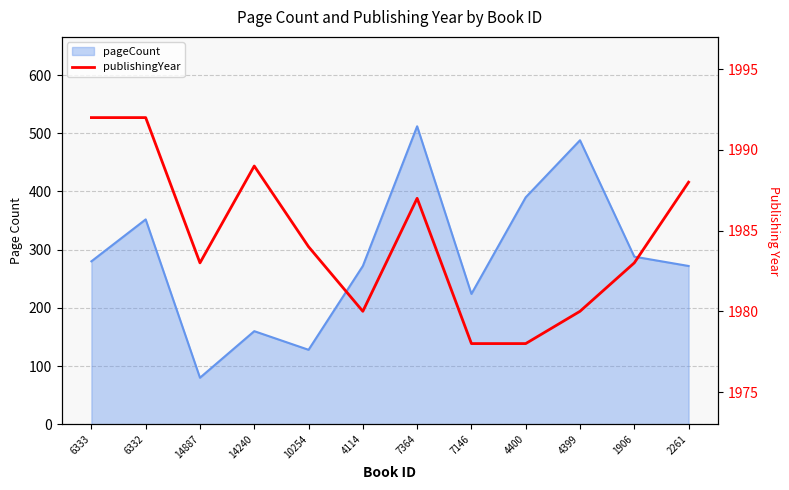

At which category does the data reach its first local valley?

14887